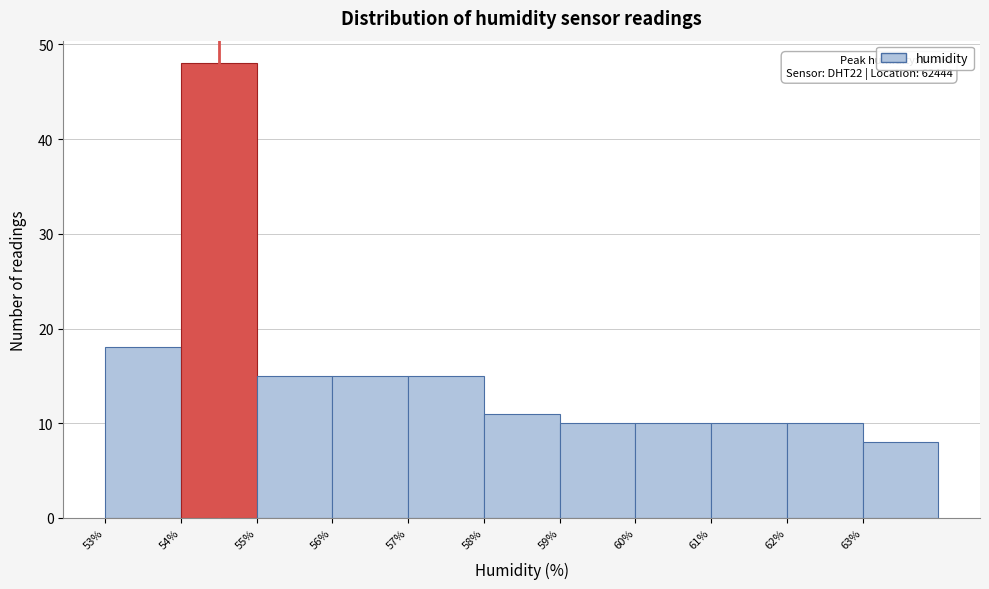

Over which range of the x-axis is the bar tallest?

54 to 55